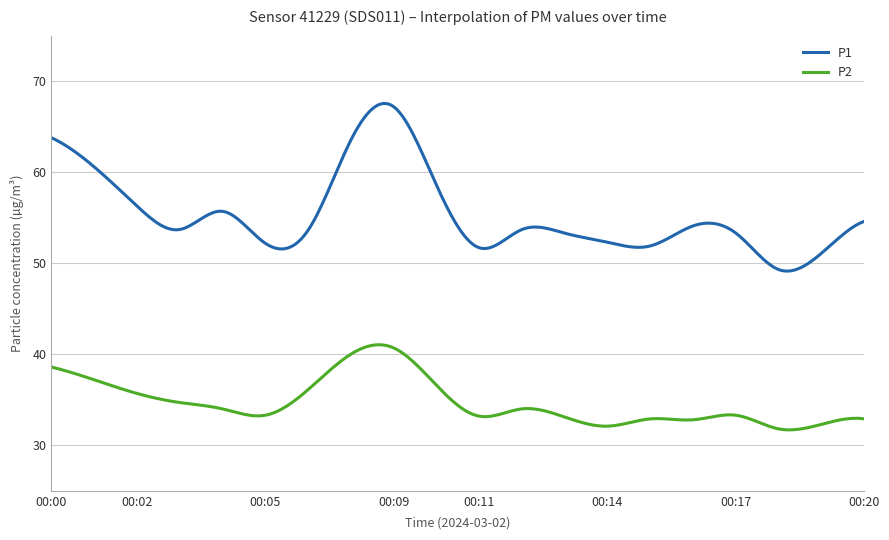

Which series has the widest spread of values?

P1